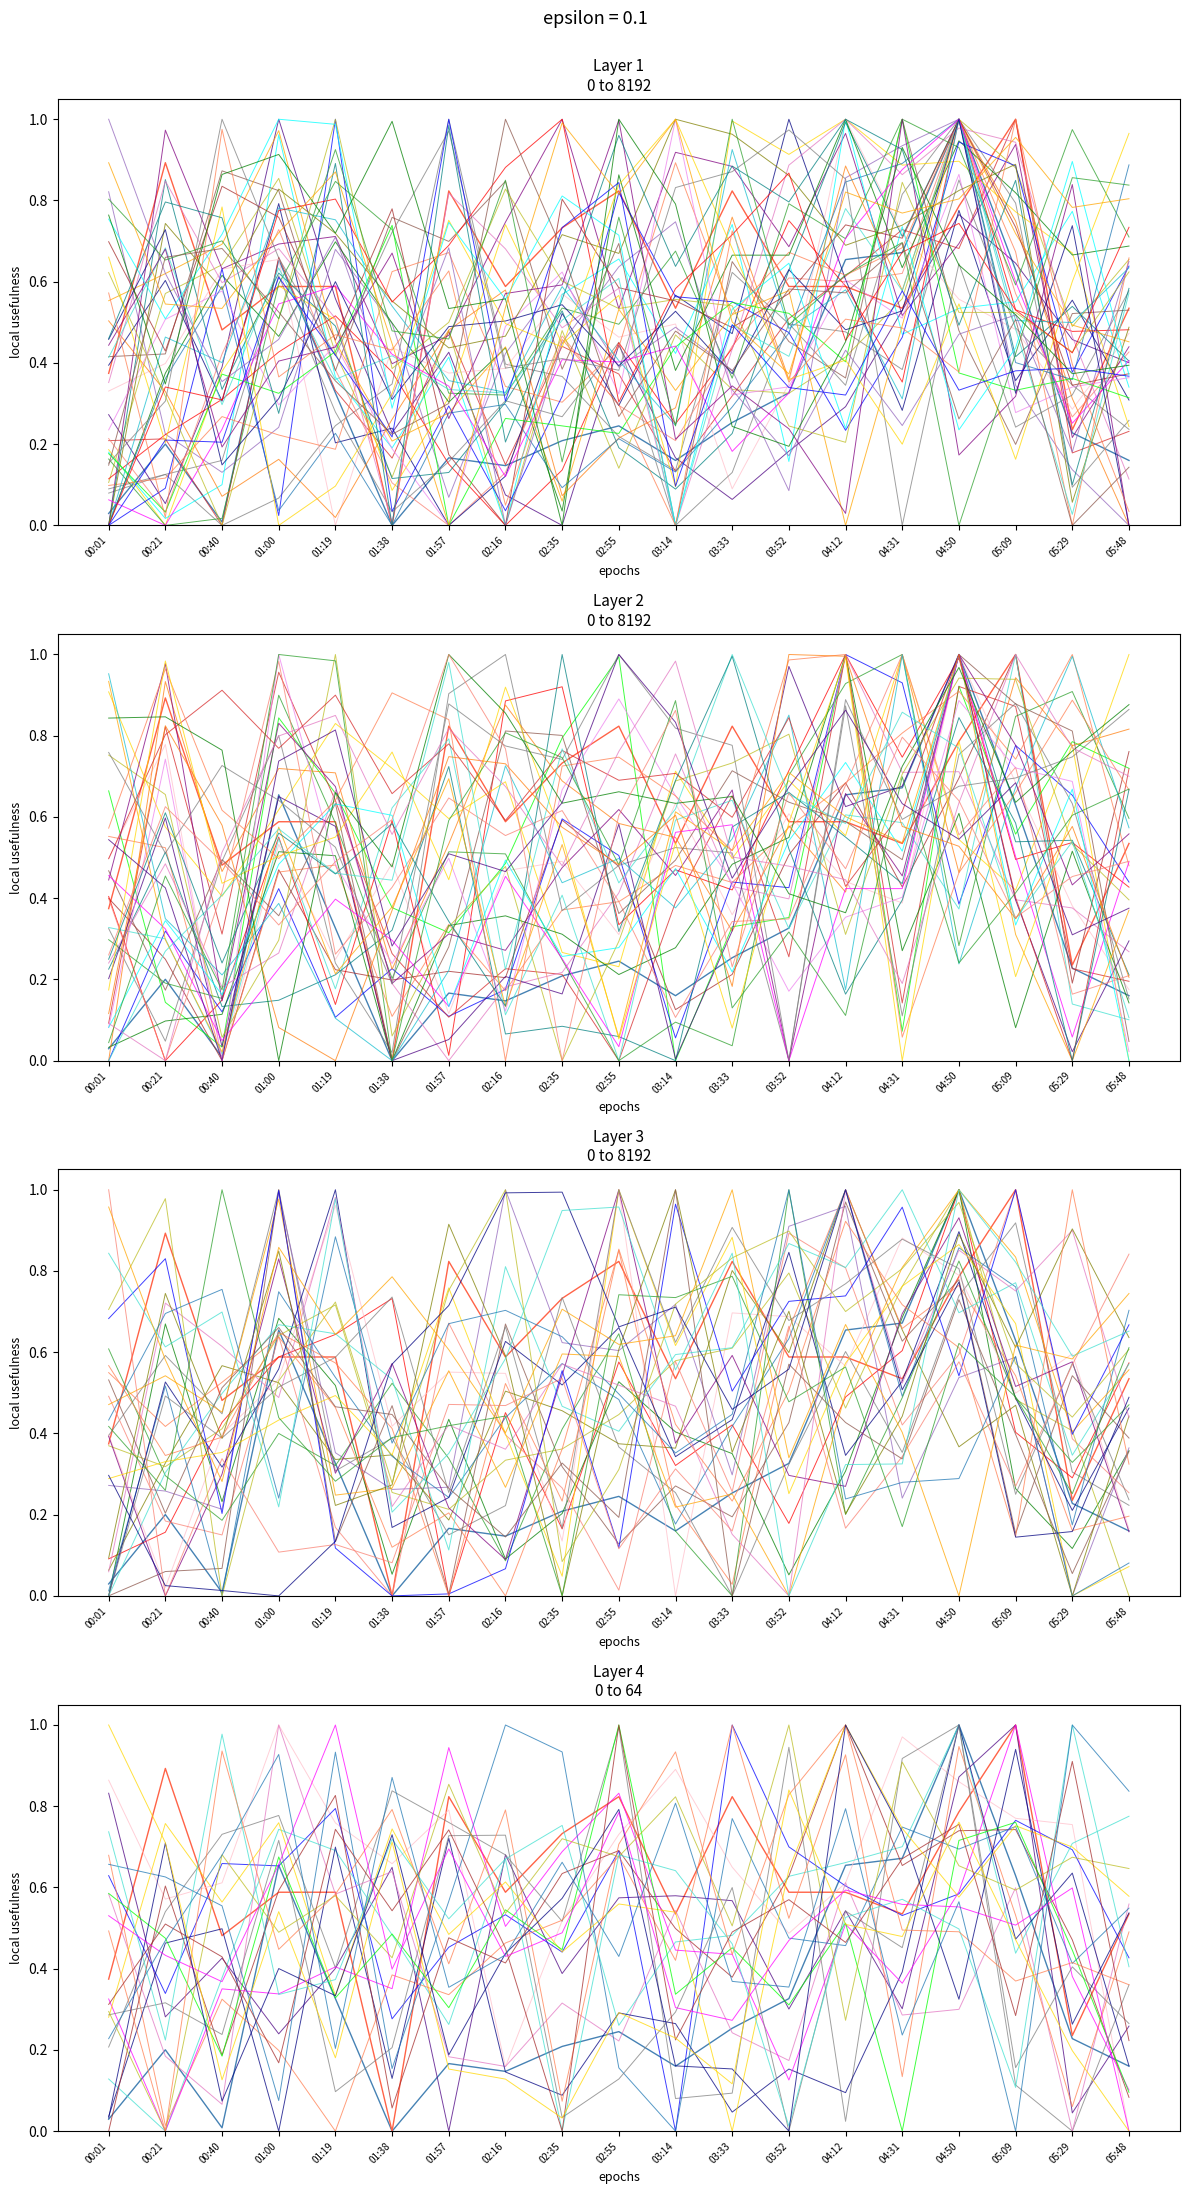

What is the label of the 3rd point from the right?

05:09